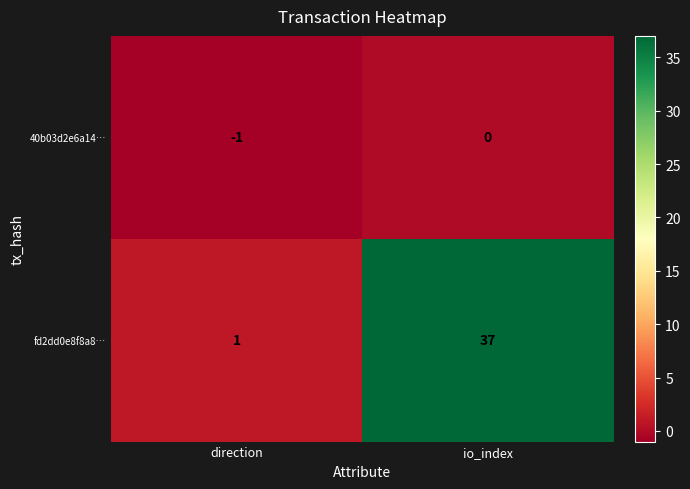

Where is fd2dd0e8f8a8… nearest to the value 19?

direction